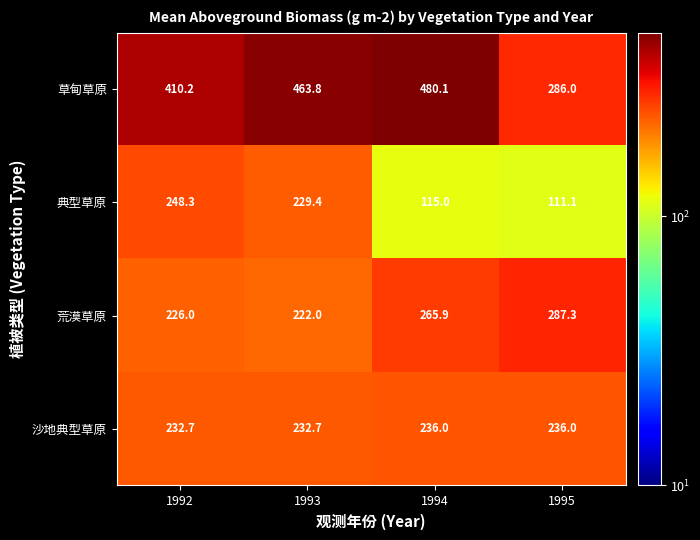

At which label does 荒漠草原 first exceed 265?

1994